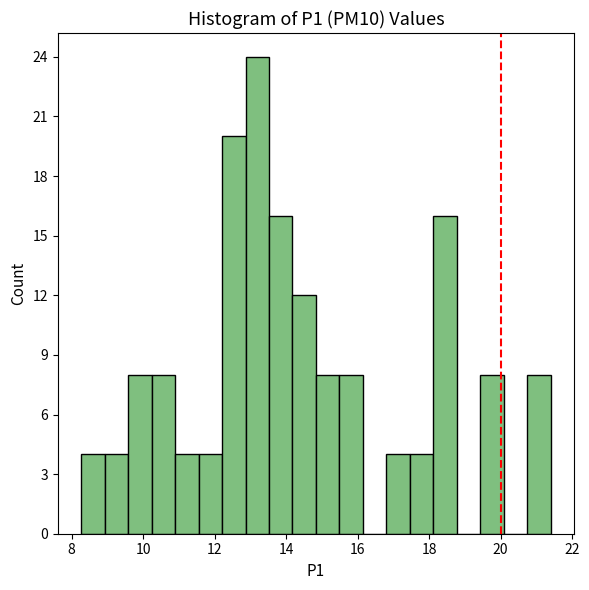

Around what value on the x-axis is the tallest bar? Give the approximate position of its centre, as read against the axis.

13.2